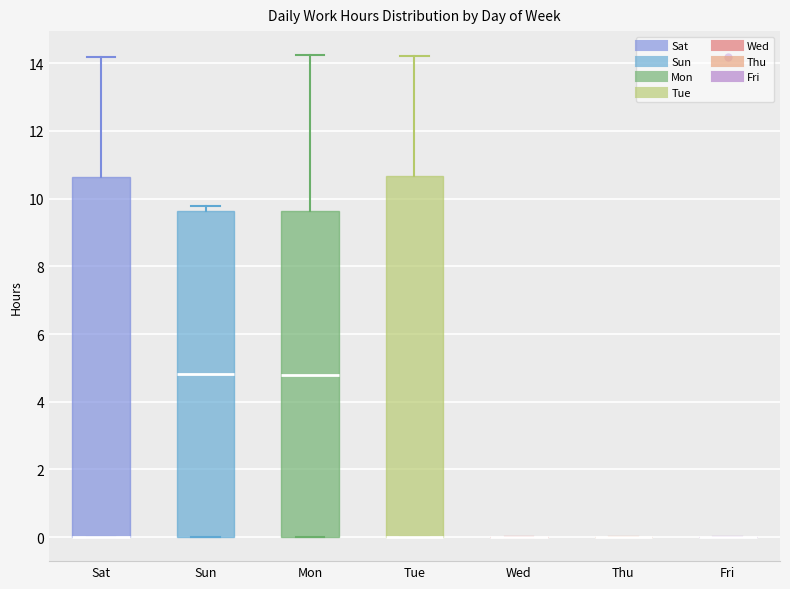

Where is the upper edge of the box for Sun on the y-axis? The values are not printed on the chart, so give them approximately, as read against the axis.

9.6